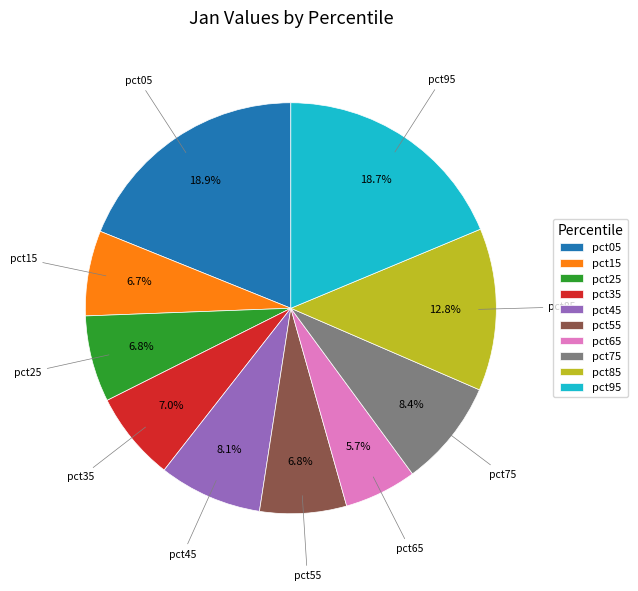

Is it true that pct65 is 18% of the pie?

False